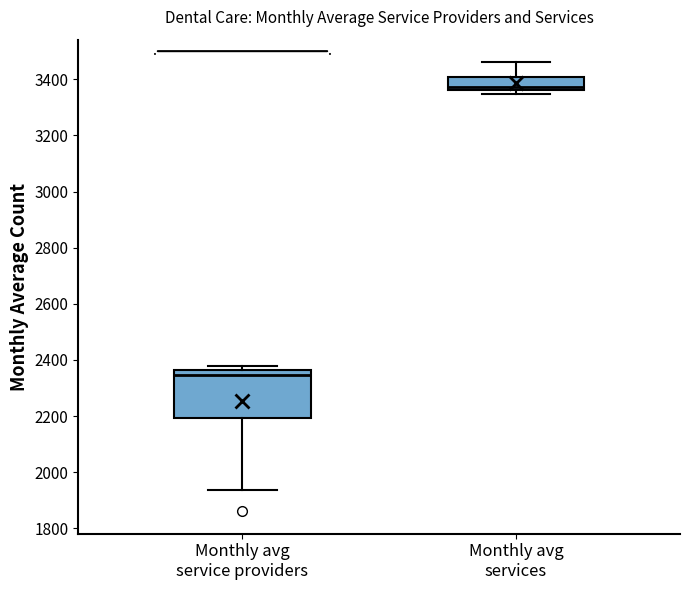

Reading left to right, transcribe this box plot: for each box, give where its median line is, the range the box spans, and where its two whiskers end, as read against the y-axis. The values are not printed on the chart, so give them approximately, as read against the axis.

Monthly avg service providers: median 2340, box 2200 to 2360, whiskers 1940 to 2380
Monthly avg services: median 3380, box 3360 to 3400, whiskers 3340 to 3460